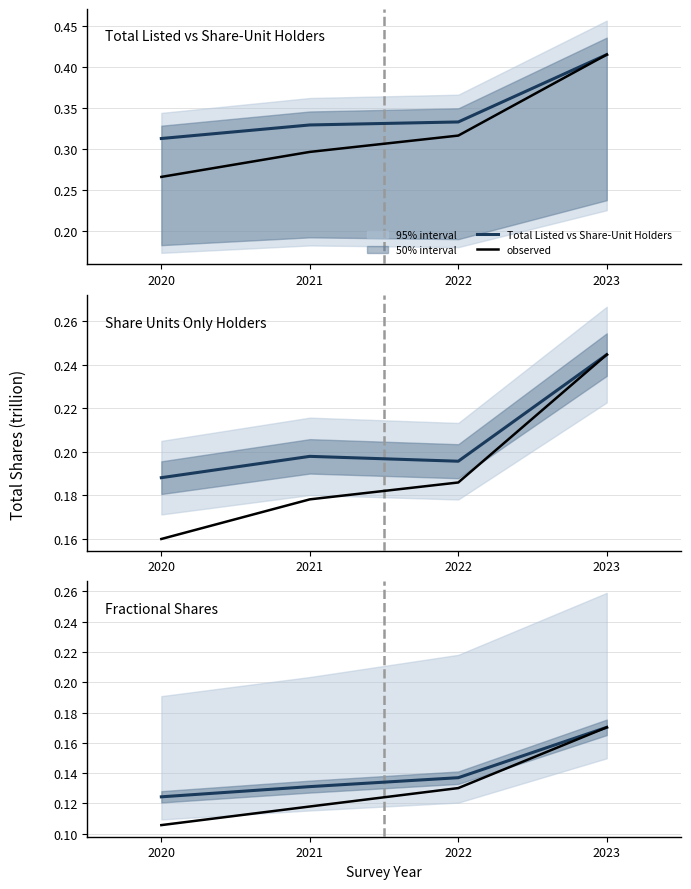

True or false: observed and Total Listed vs Share-Unit Holders intersect in this chart.

False